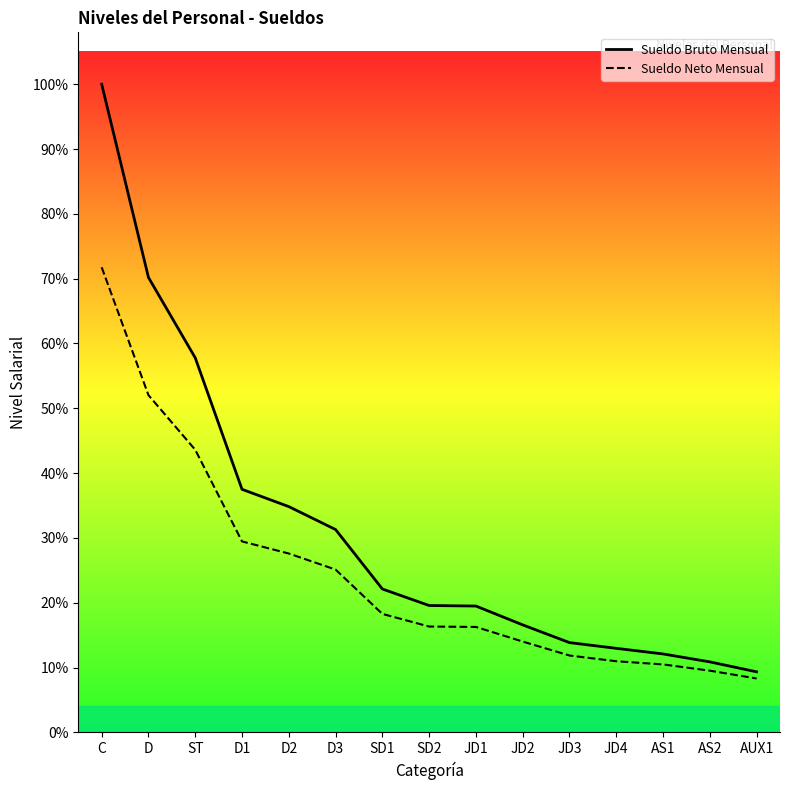

What are all the series names shown in the legend?

Sueldo Bruto Mensual, Sueldo Neto Mensual